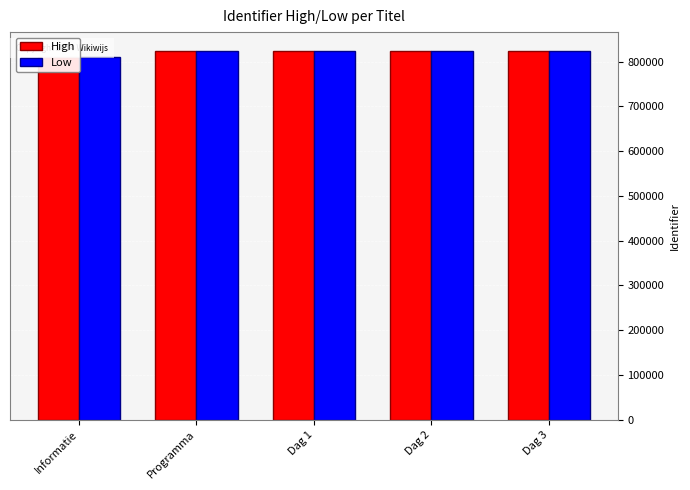

The High series shows 1106177.0 at Programma. True or false?

False